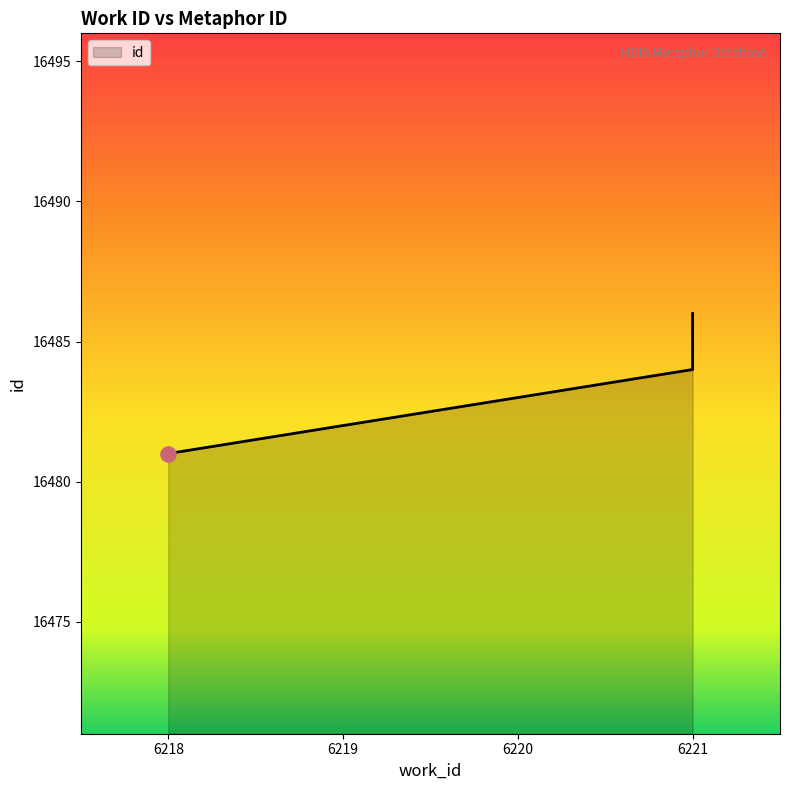

What is the ratio of the value at 6219 to the value at 6221?

1.0